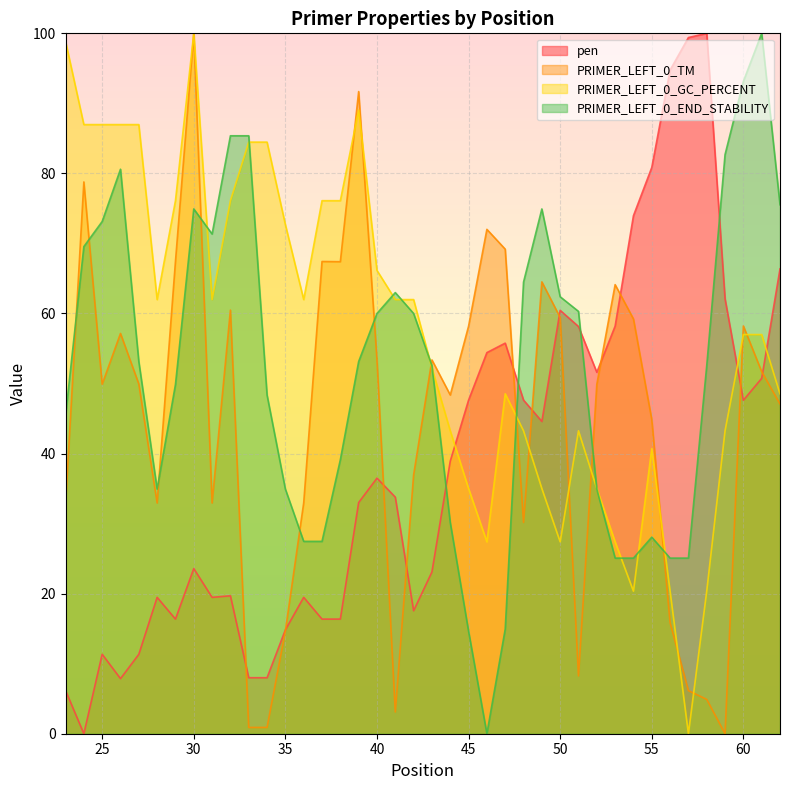

Is it true that PRIMER_LEFT_0_END_STABILITY equals 41.5 at 49?

False